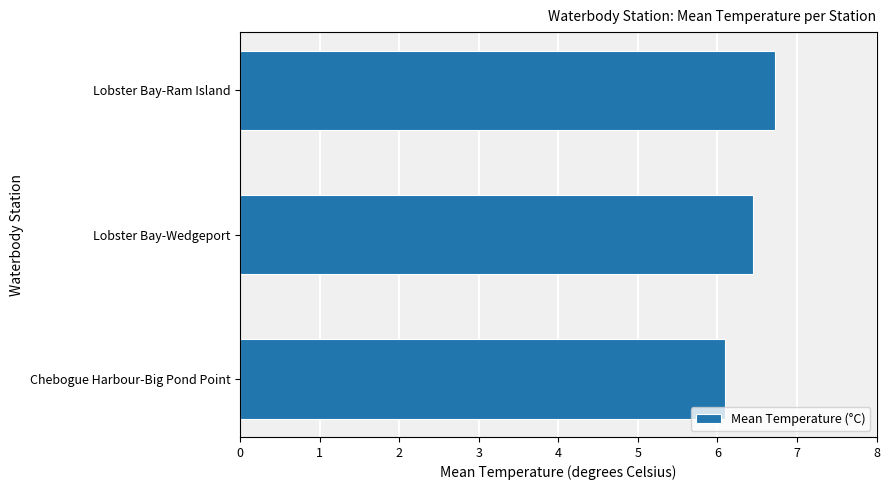

Reading bottom to top, list all the values displayed in this chart.

Chebogue Harbour-Big Pond Point=6.1	Lobster Bay-Wedgeport=6.5	Lobster Bay-Ram Island=6.7